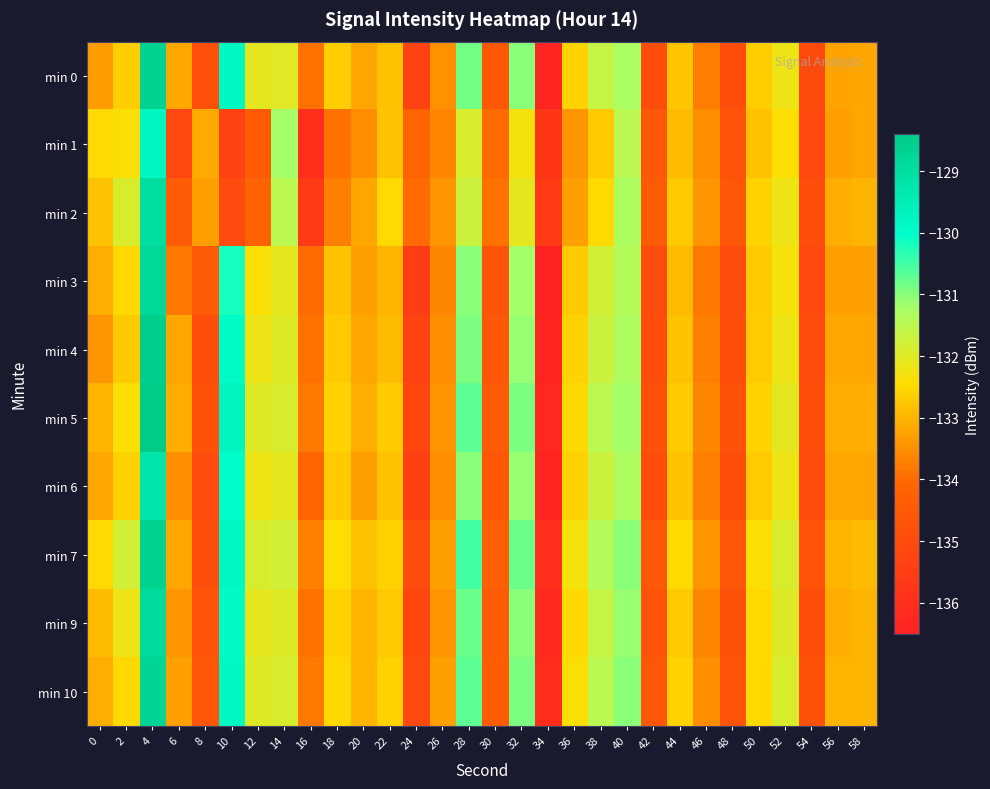

Rank the series by their maximum value, from highest to lowest.

min 5, min 4, min 7, min 0, min 10, min 3, min 9, min 2, min 6, min 1